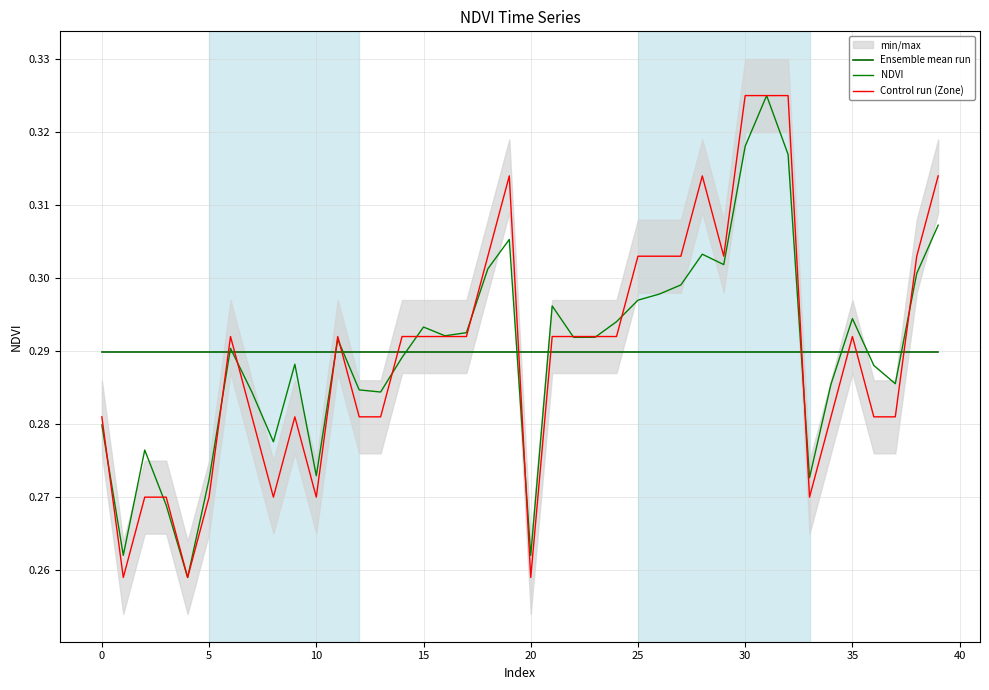

Which series has the largest total across all categories?

Ensemble mean run